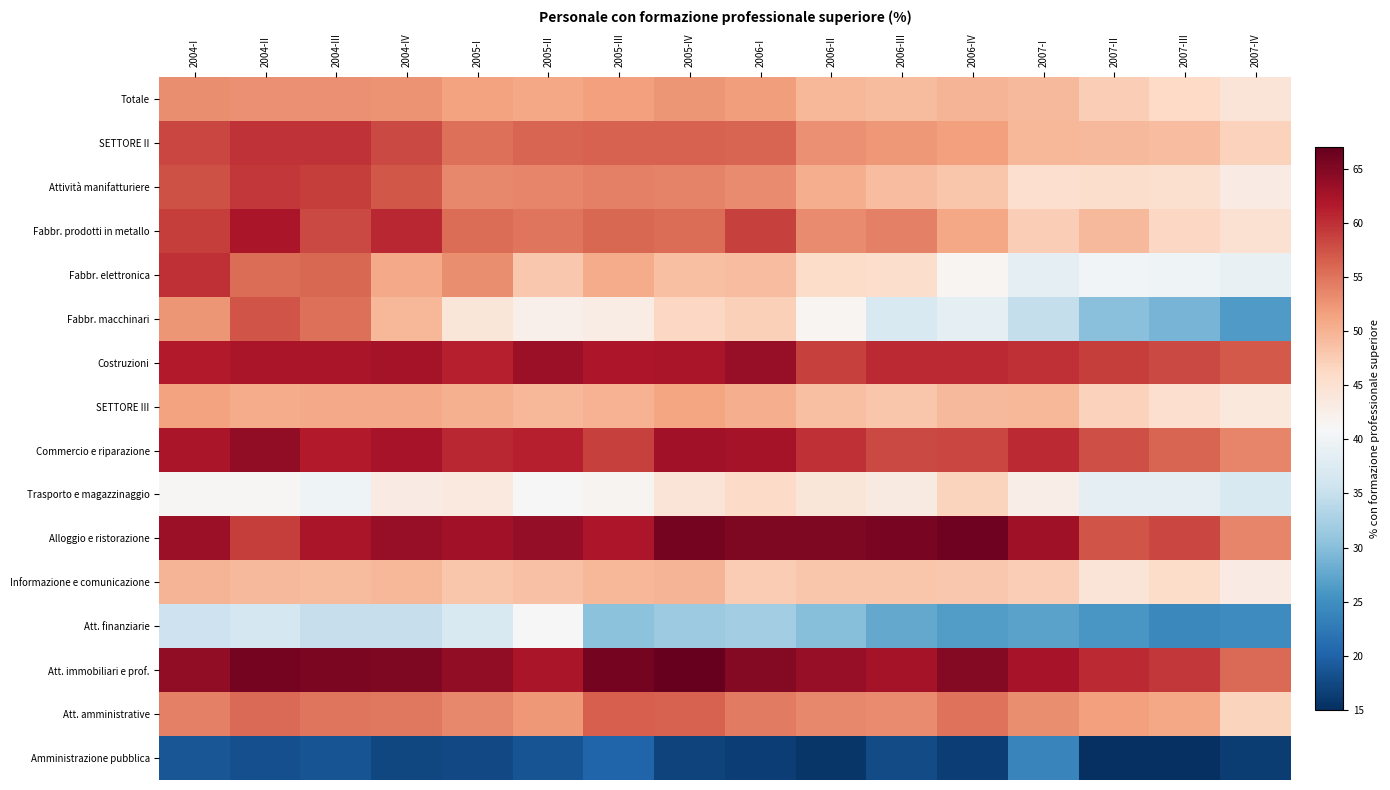

Which has a higher value, 2006-III or 2007-IV?

2006-III